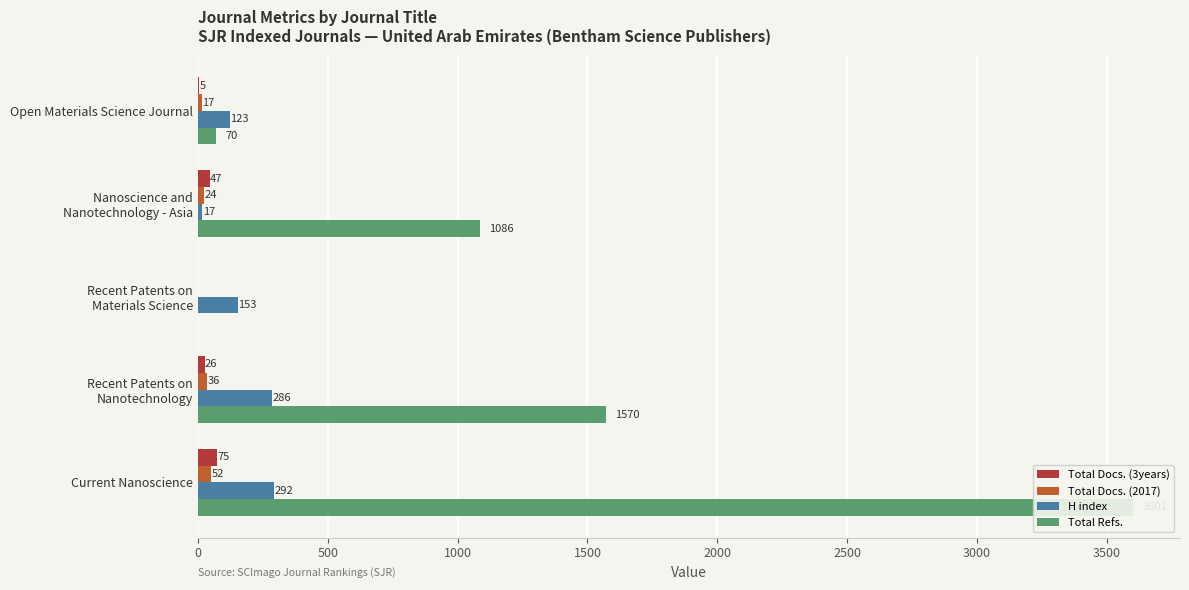

What is the sum of all Total Docs. (3years) values?

153